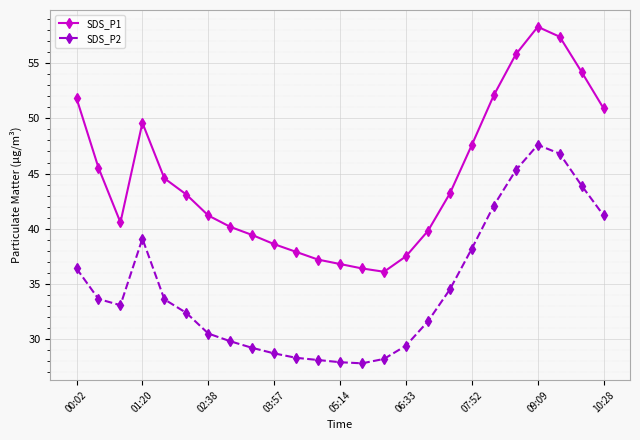

Which series has the largest total across all categories?

SDS_P1